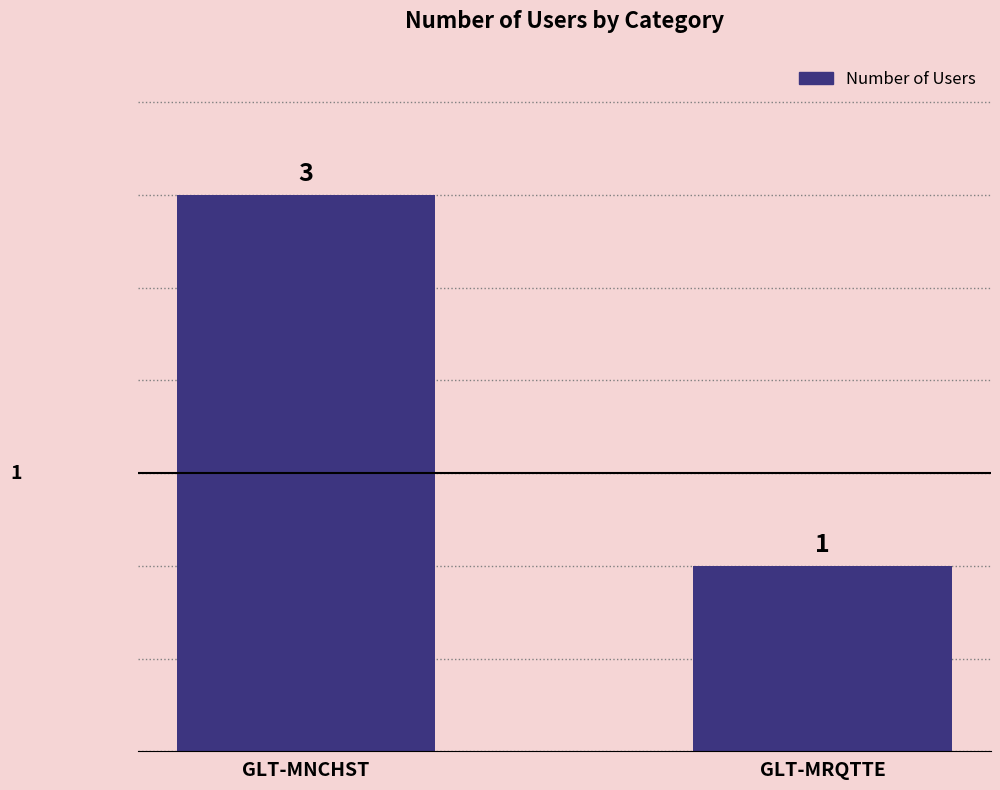

Approximately how many times larger is the value at GLT-MRQTTE compared to GLT-MNCHST?

0.3